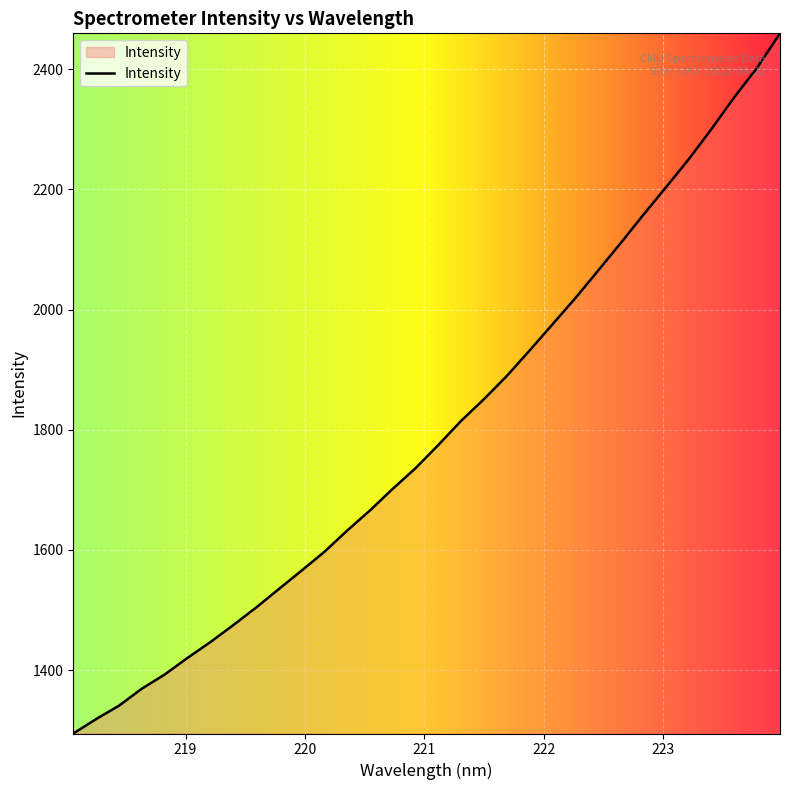

What is the difference between the maximum and minimum values?

1165.2